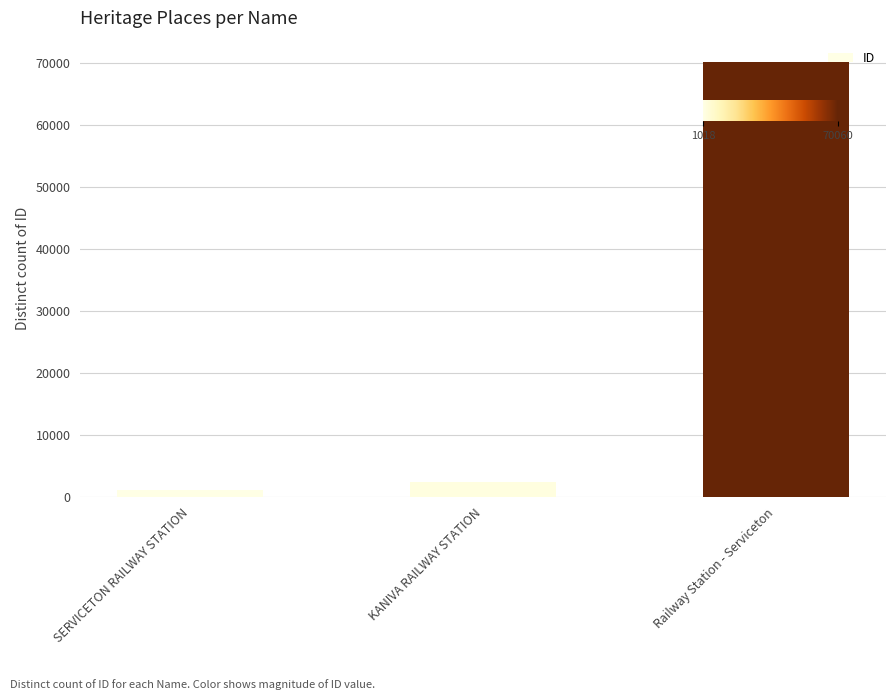

Approximately how many times larger is the value at Railway Station - Serviceton compared to SERVICETON RAILWAY STATION?

68.8